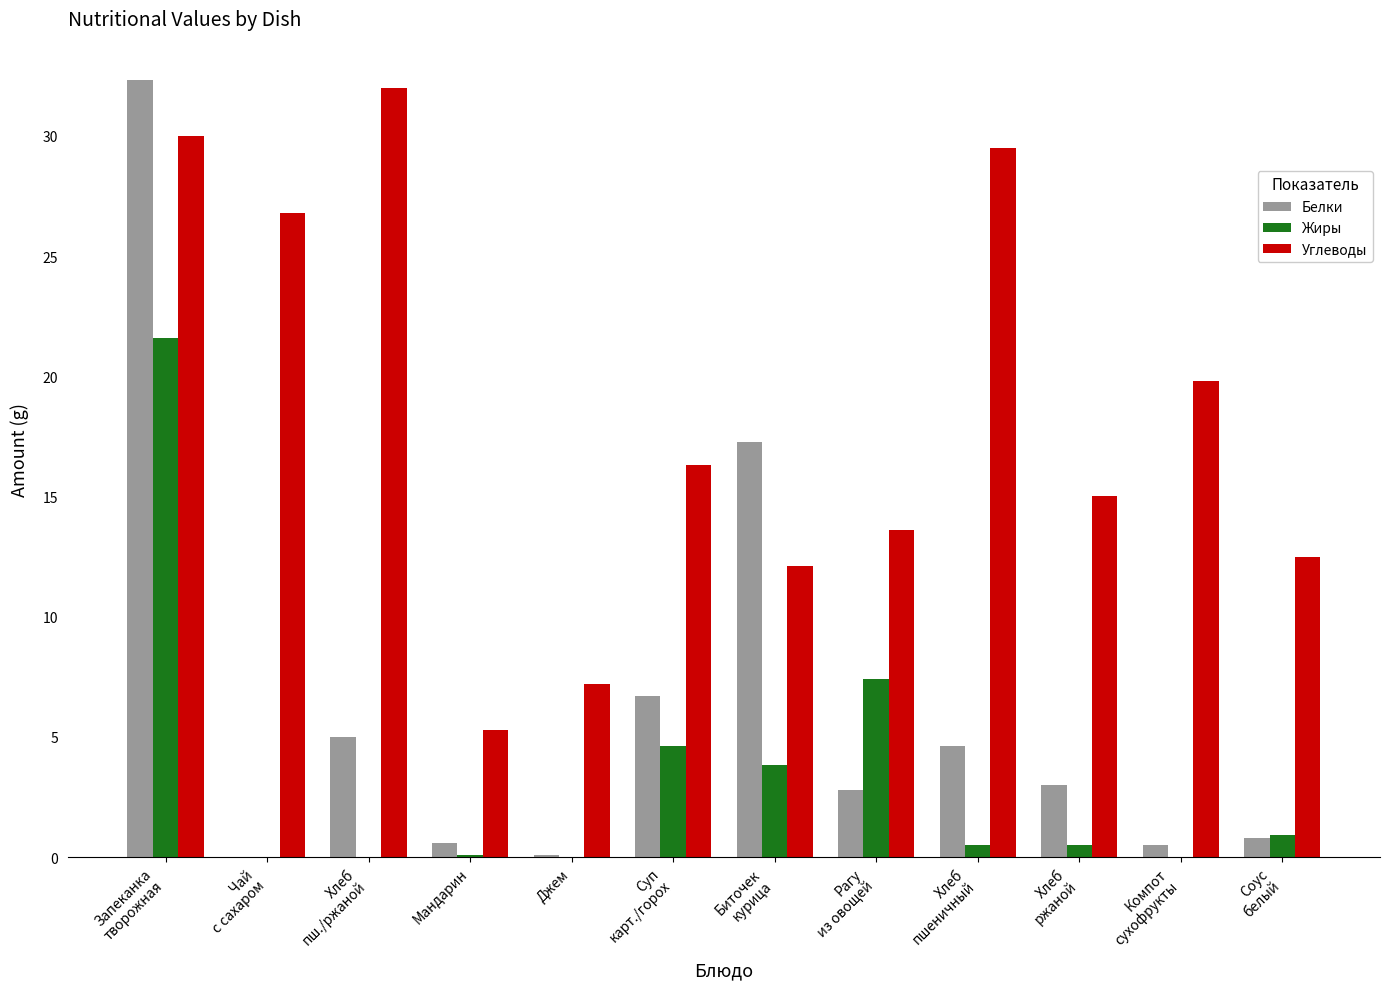

At which label does Углеводы first exceed 16?

Запеканка
творожная